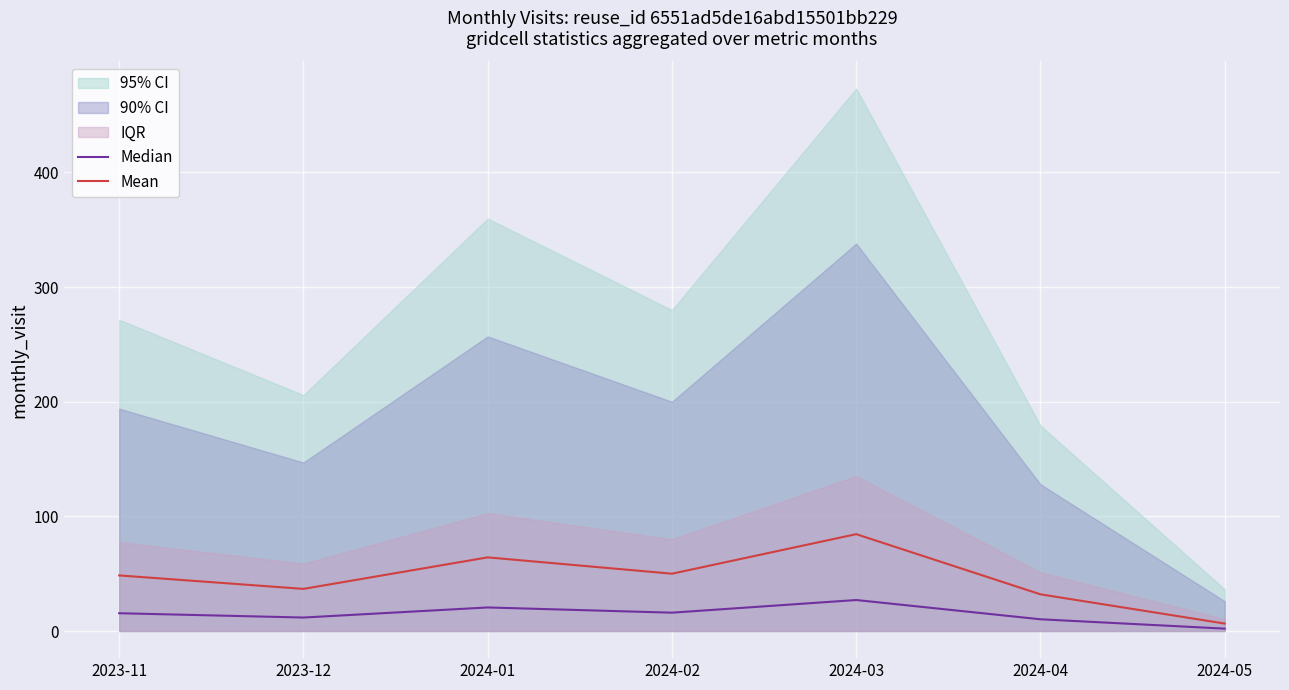

Is the value of Mean at 2023-12 greater than the value of Median at 2024-03?

Yes